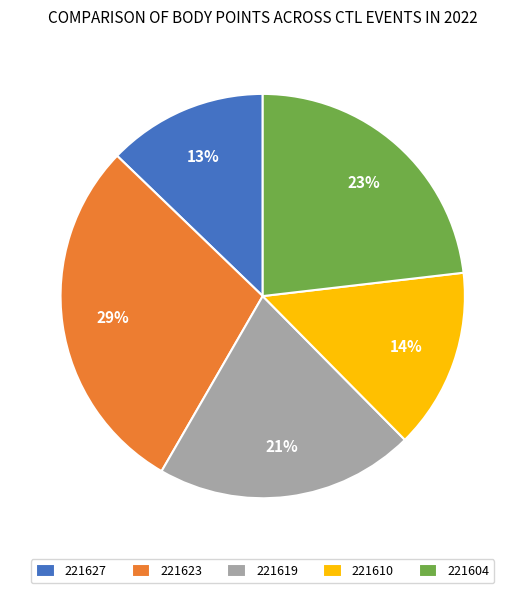

Which slice is the smallest?

221627